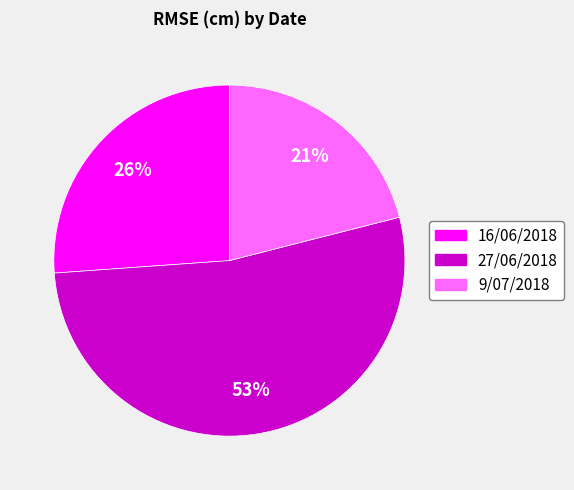

What percentage is the 16/06/2018 slice, to the nearest percent?

26%